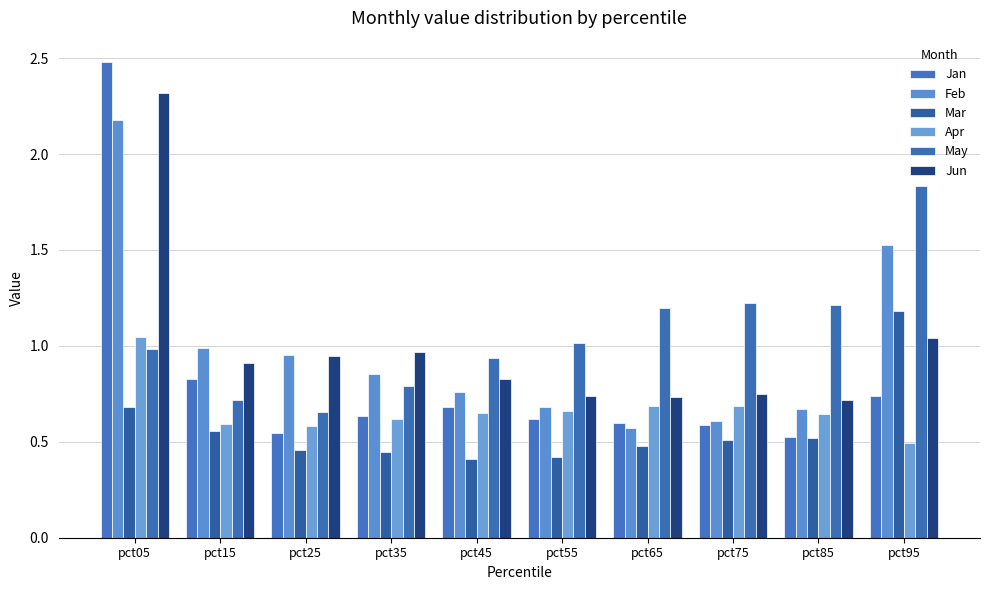

At which label does May reach its peak?

pct95